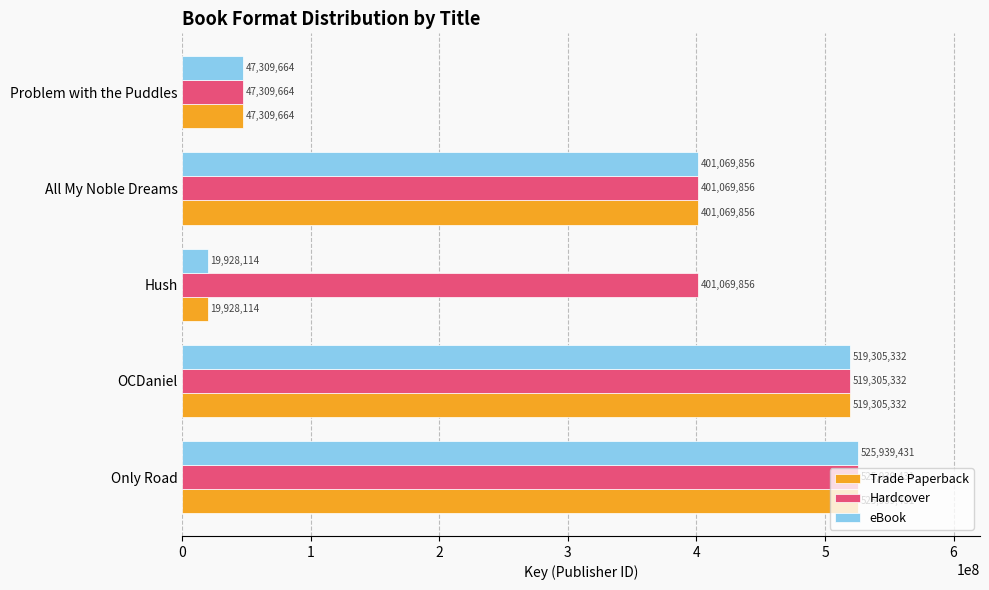

At how many categories does at least one series exceed 159089149?

4